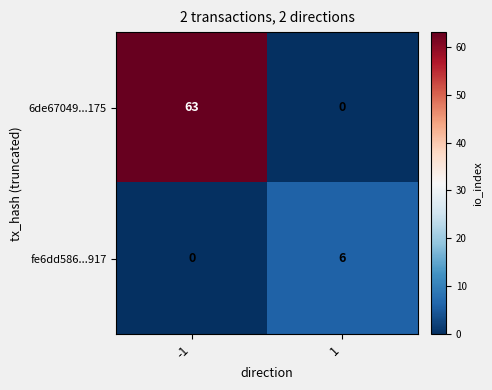

What is the difference between the maximum and minimum values in the 6de67049...175 series?

63